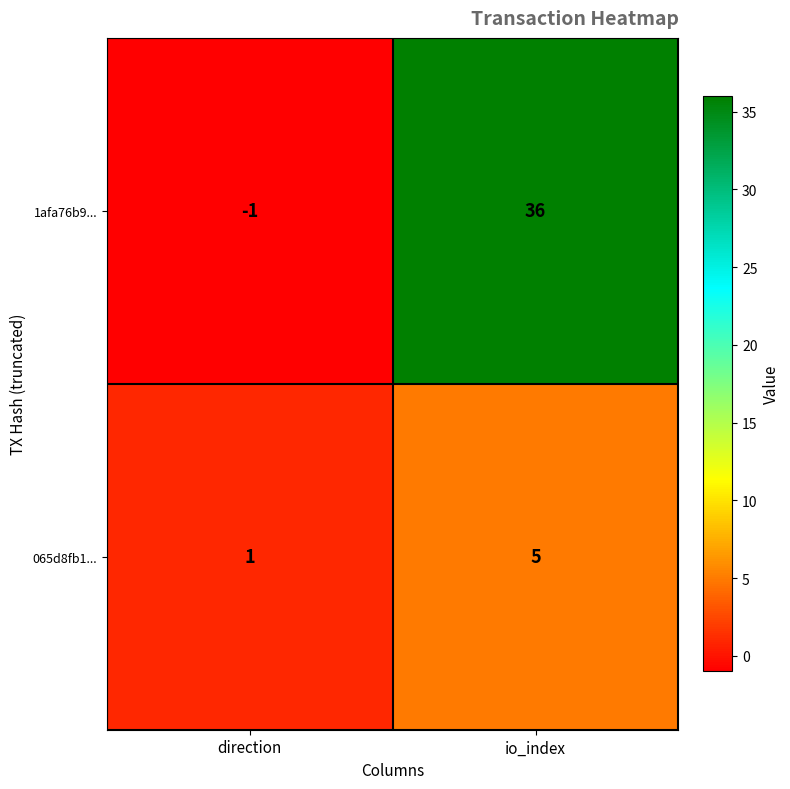

Reading right to left, extract all data points from this chart.

1afa76b9...: io_index=36	direction=-1
065d8fb1...: io_index=5	direction=1